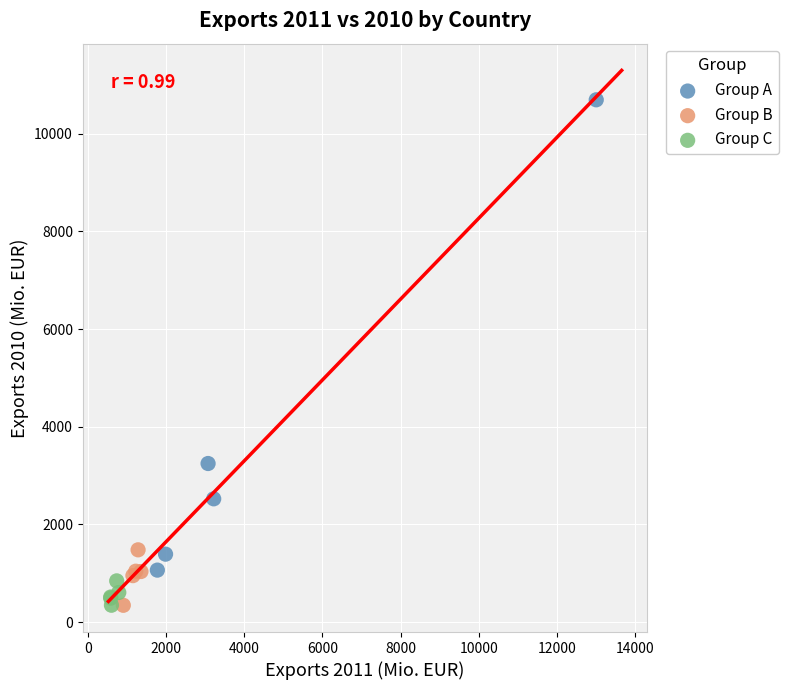

What are all the series names shown in the legend?

Group A, Group B, Group C